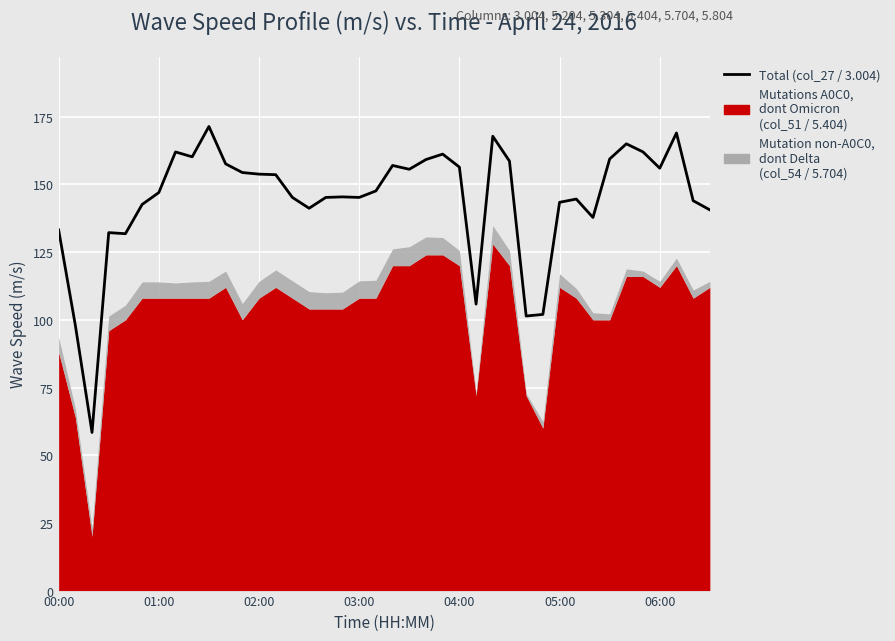

What is the change in value from 28 to 36?

+54.6